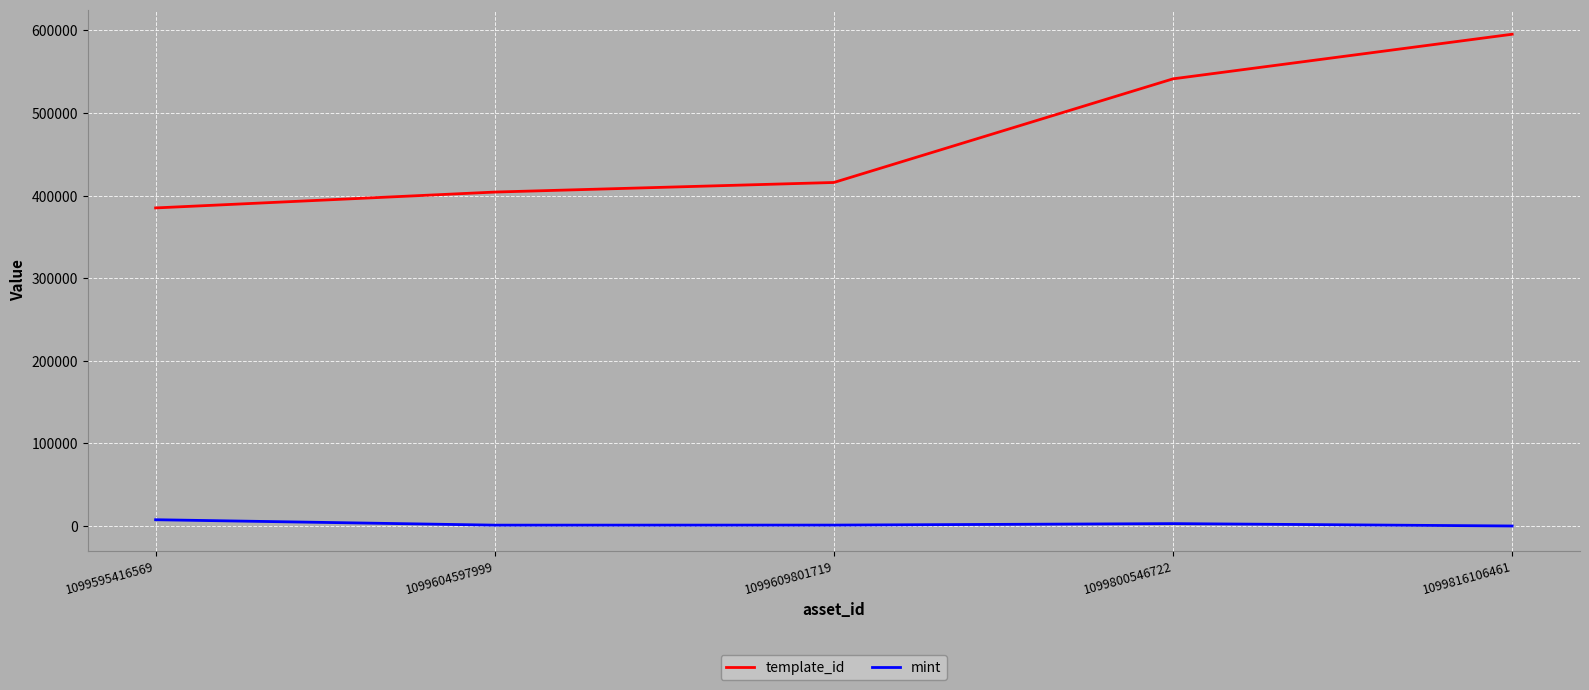

How many lines are shown in the chart?

2